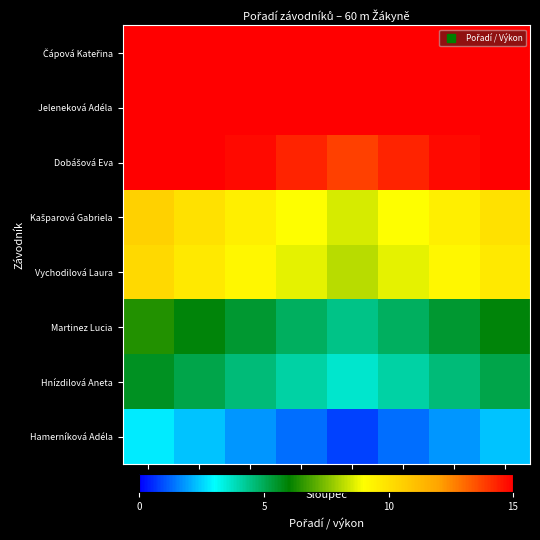

At how many categories does at least one series exceed 1?

8